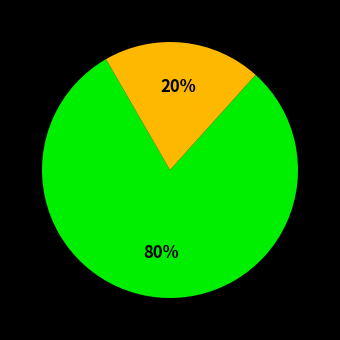

Does any single category account for the majority?

Yes